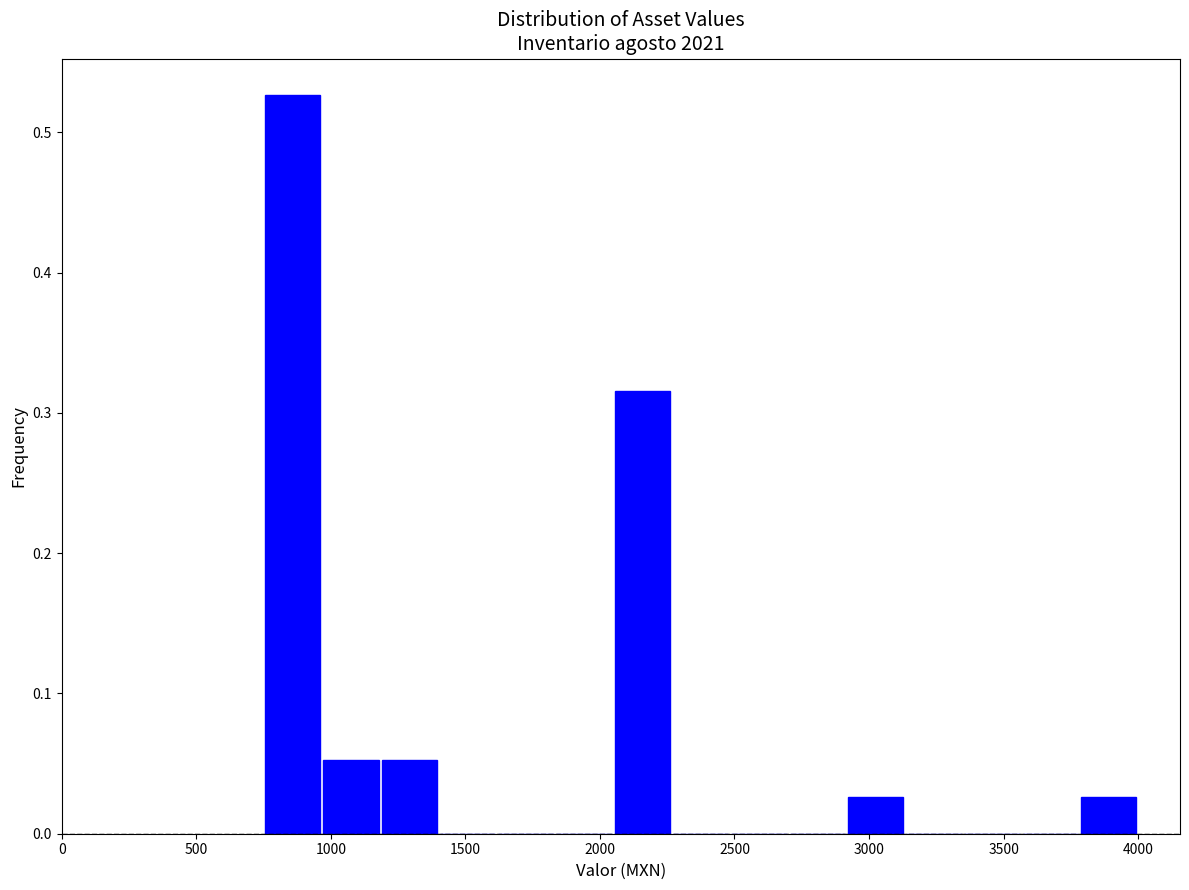

Reading left to right, list every bar in this chart as the range it spans on the x-axis followed by its height. Neither the bar edges nor the heights are printed on the chart, so give them approximately, as read against the axes.

750 to 950: 0.53
950 to 1200: 0.05
1200 to 1400: 0.05
1400 to 1600: 0
1600 to 1850: 0
1850 to 2050: 0
2050 to 2250: 0.32
2250 to 2500: 0
2500 to 2700: 0
2700 to 2900: 0
2900 to 3150: 0.03
3150 to 3350: 0
3350 to 3550: 0
3550 to 3800: 0
3800 to 4000: 0.03